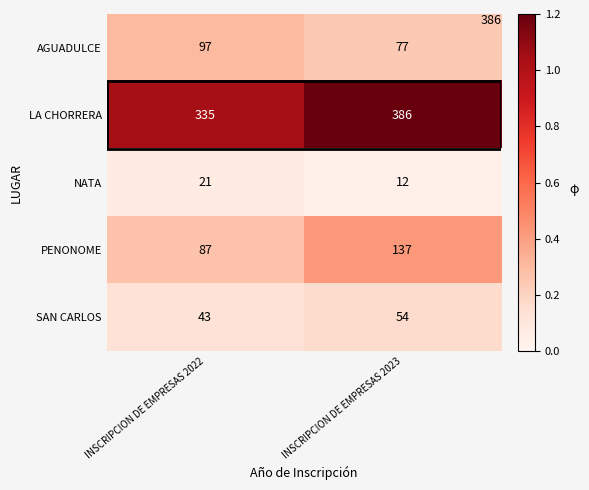

The value of NATA at INSCRIPCION DE EMPRESAS 2022 is 34. True or false?

False